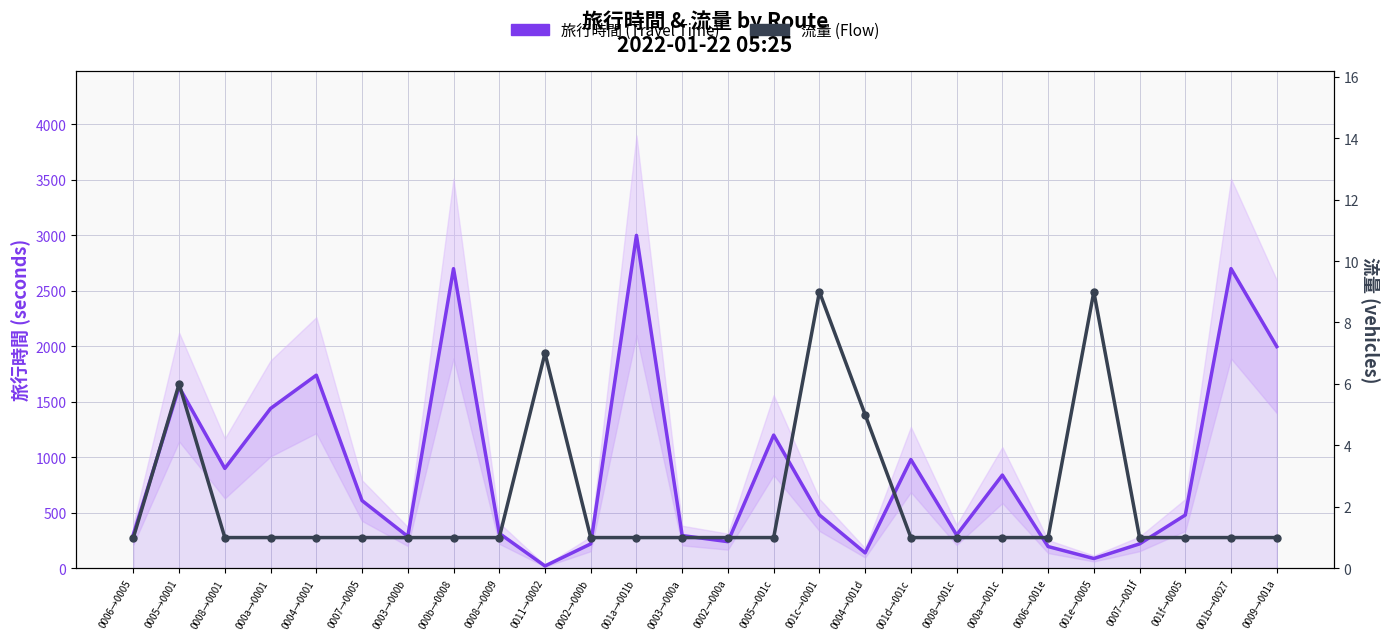

What is the sum of the 流量 (Flow) values at 0004→0001 and 0009→001a?

2